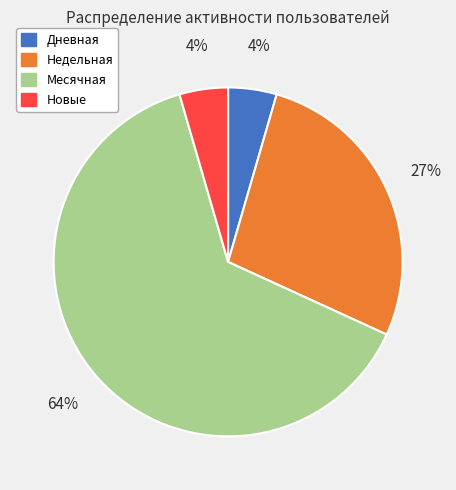

To the nearest percent, what is the average slice percentage?

25%